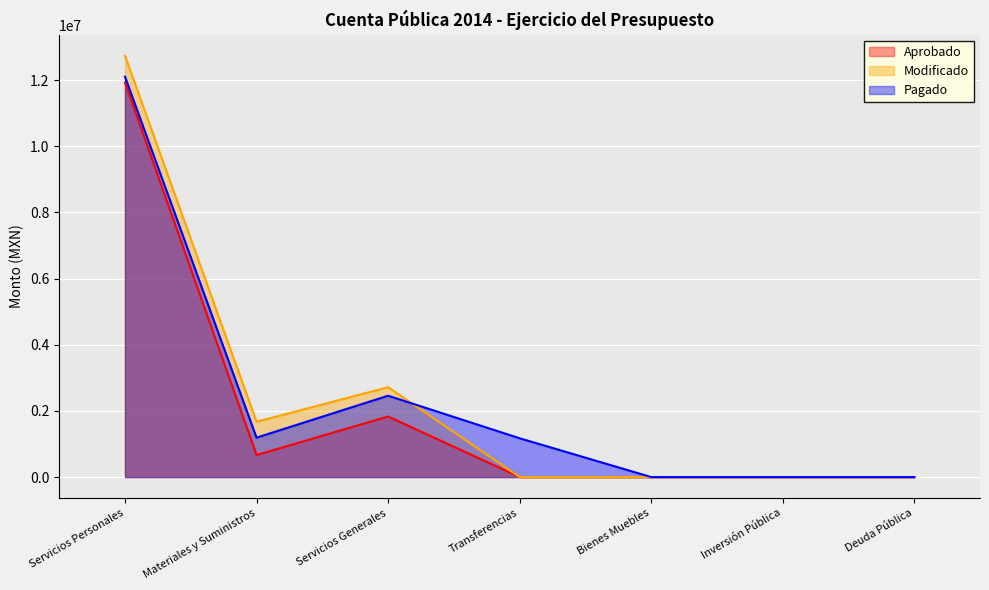

At which label does Pagado reach its peak?

Servicios Personales